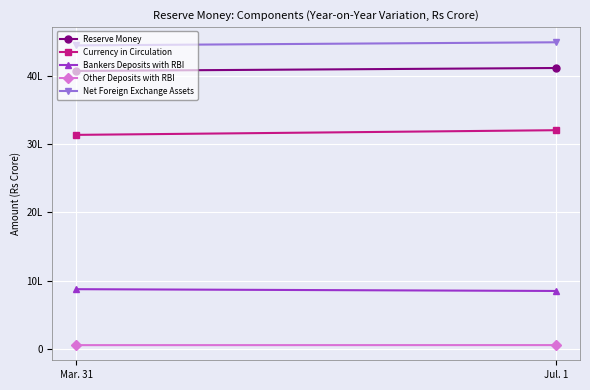

What value does the Other Deposits with RBI series have at Jul. 1?

59067